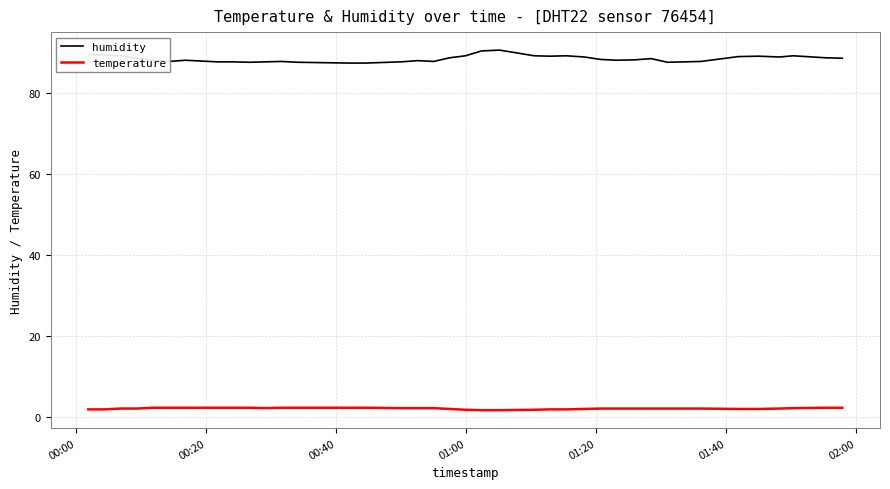

Which series has the widest spread of values?

humidity